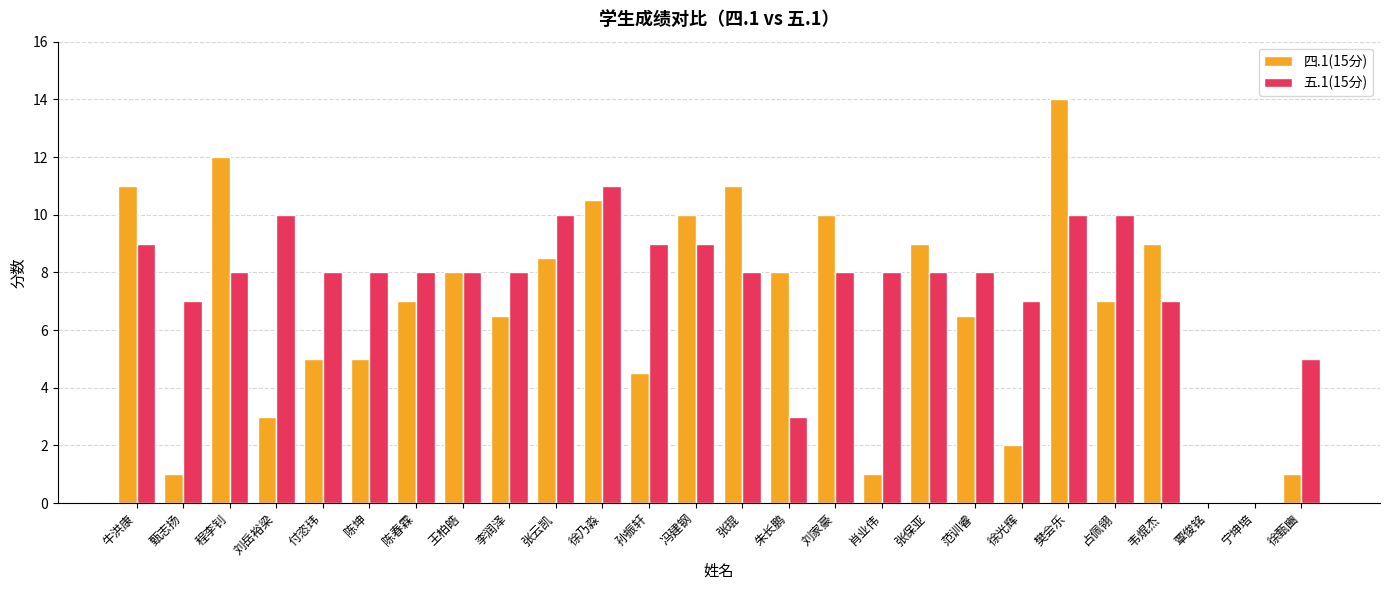

What are all the series names shown in the legend?

四.1(15分), 五.1(15分)